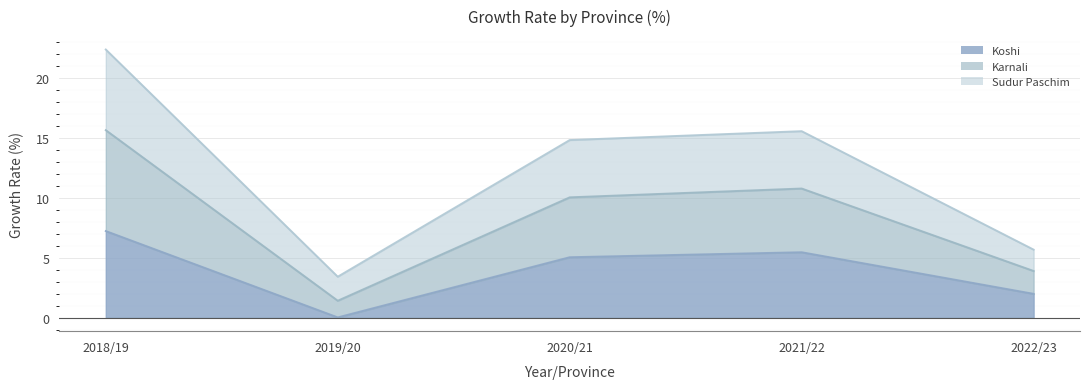

Does the chart display data point markers on the line(s)?

No